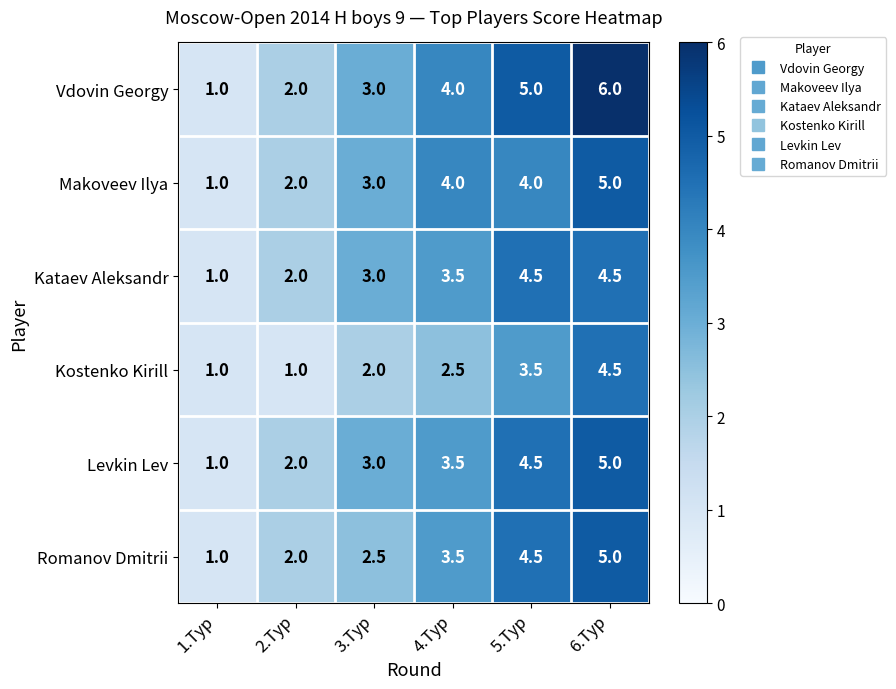

Which series has the largest total across all categories?

Vdovin Georgy